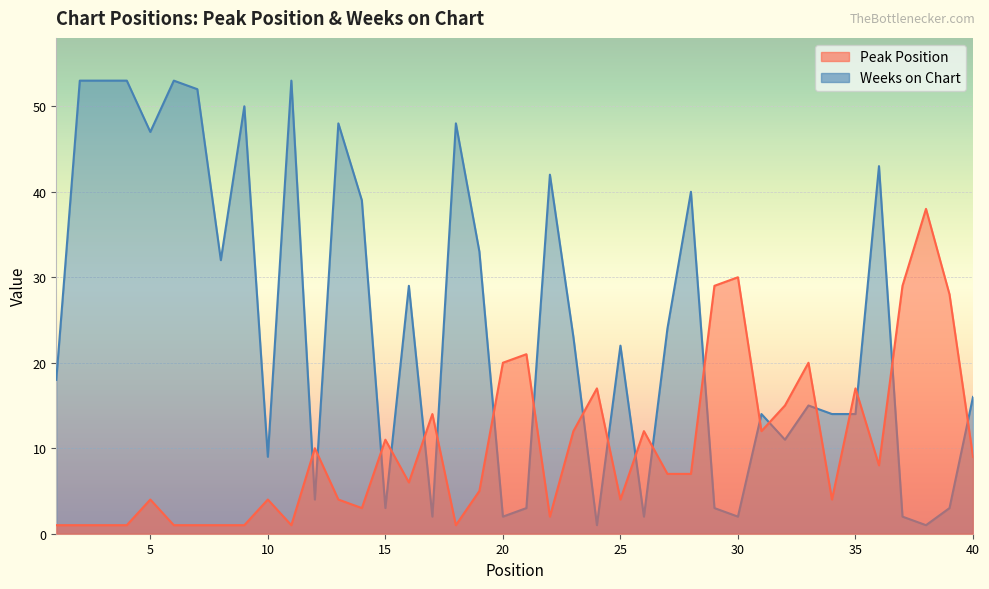

At which label does Weeks on Chart reach its peak?

2